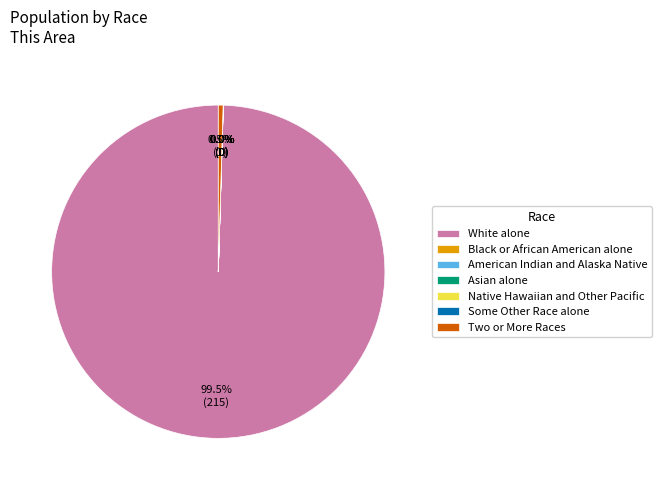

What is the majority slice?

White alone